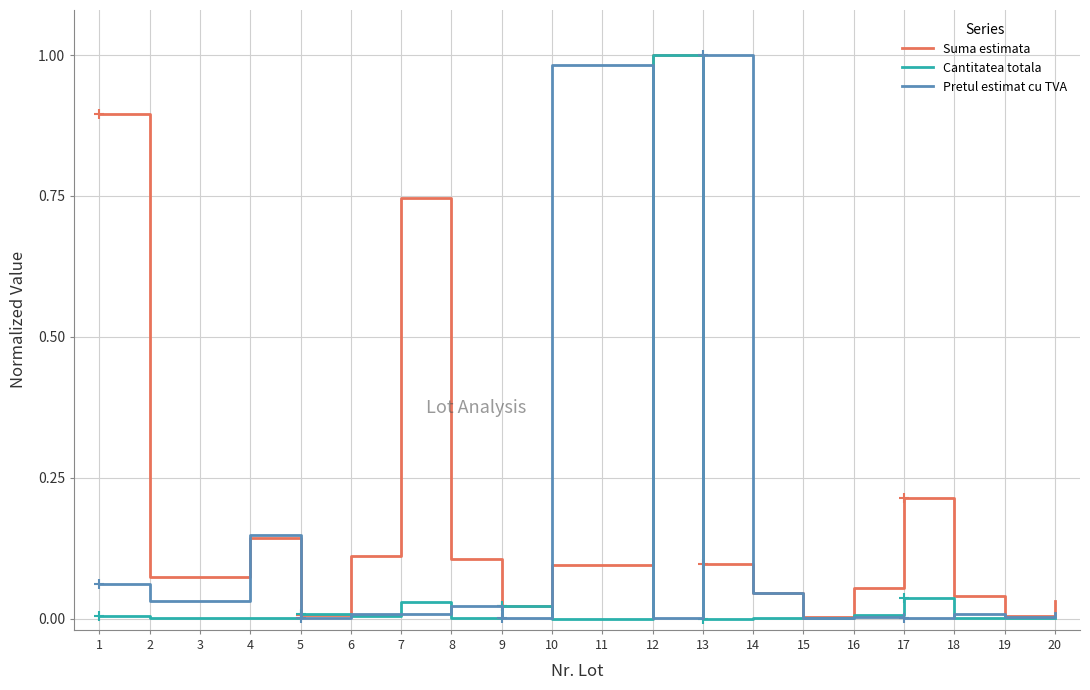

Which category has the highest value in the Cantitatea totala series?

12